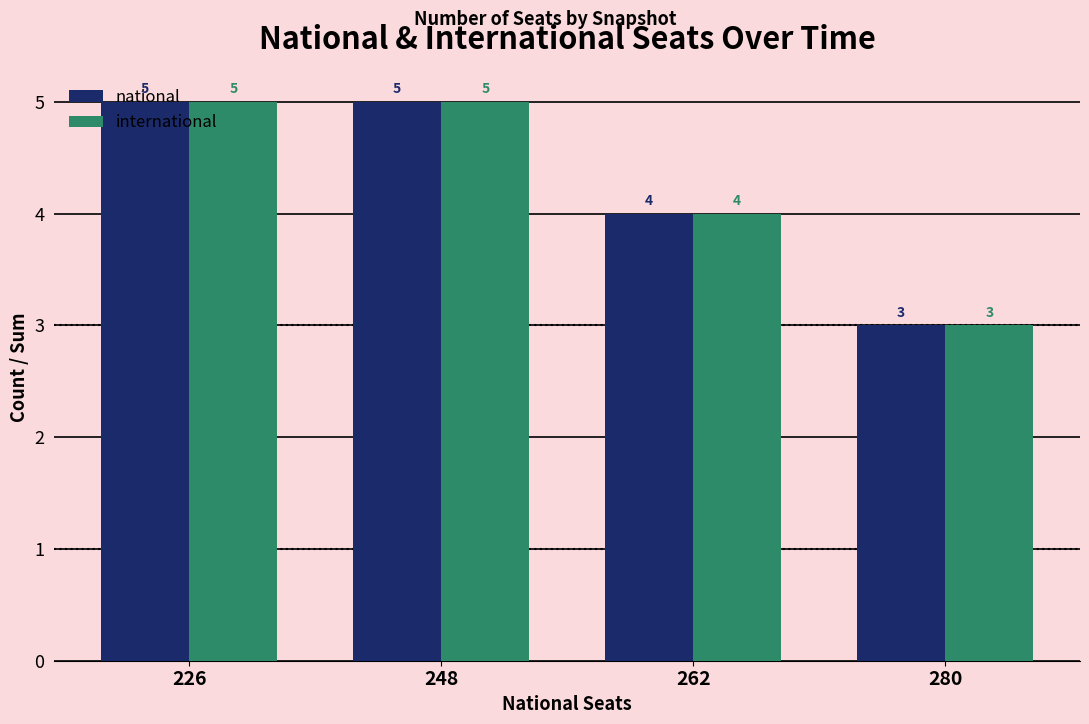

How many bars are there in total?

8